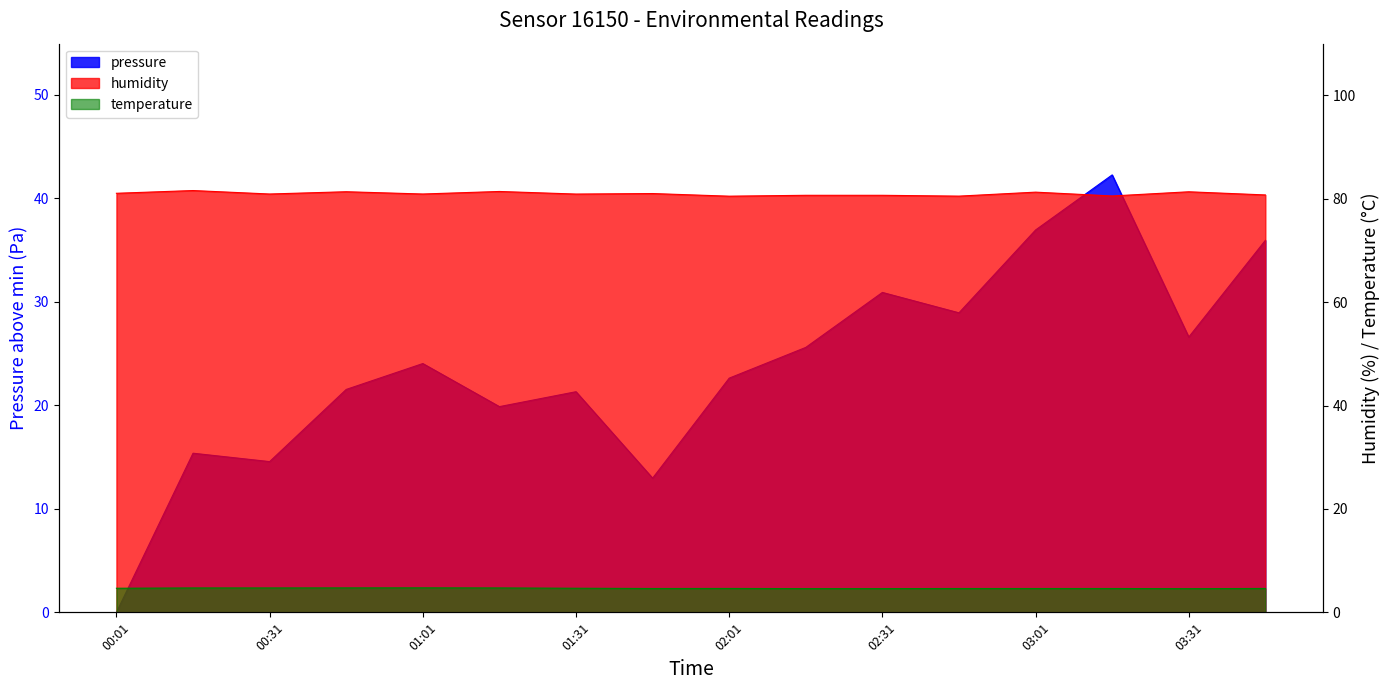

What is the total value across all series at 03:31?

112.5